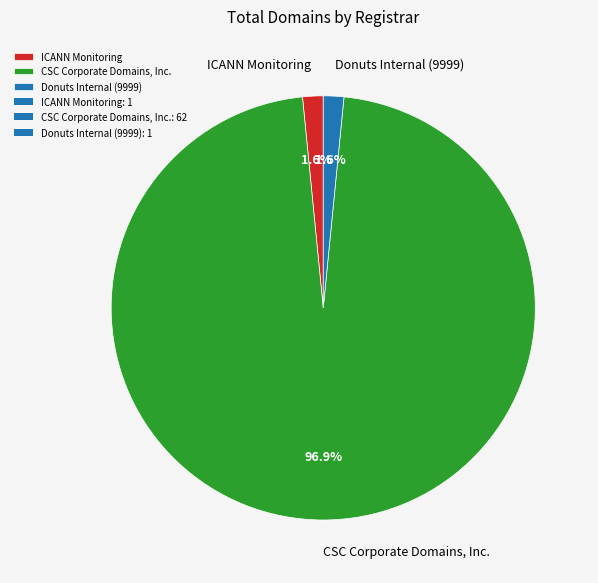

Does ICANN Monitoring represent more than half of the total?

No